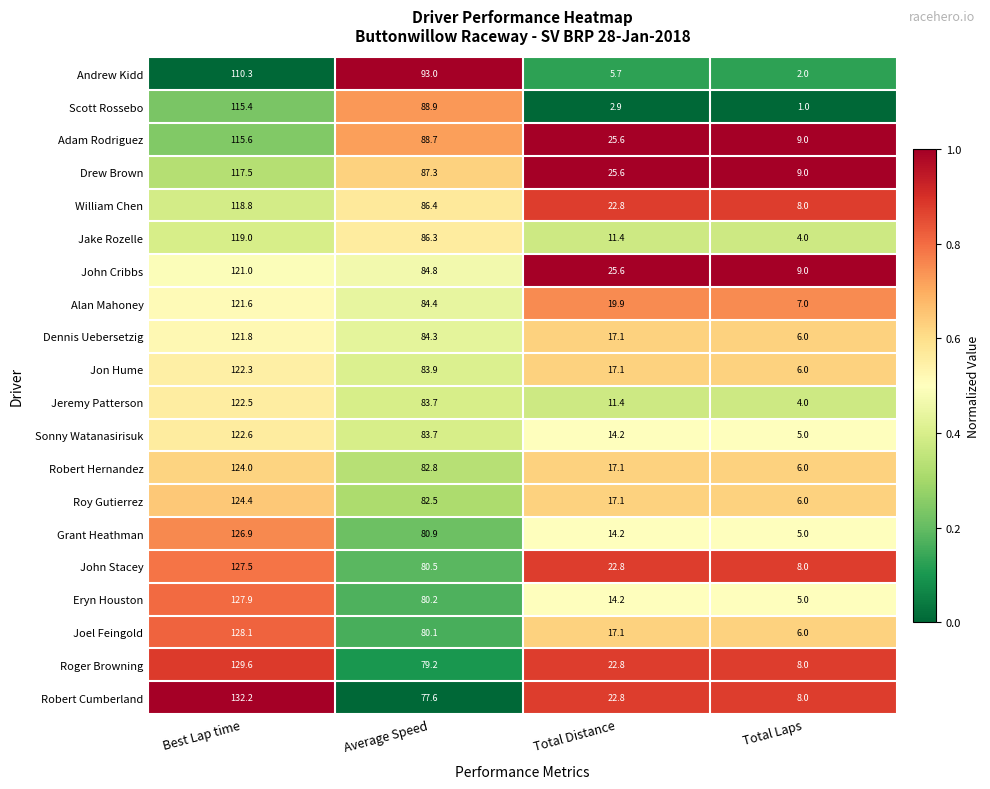

What is the spread (max minus min) of values at Best Lap time?

21.9